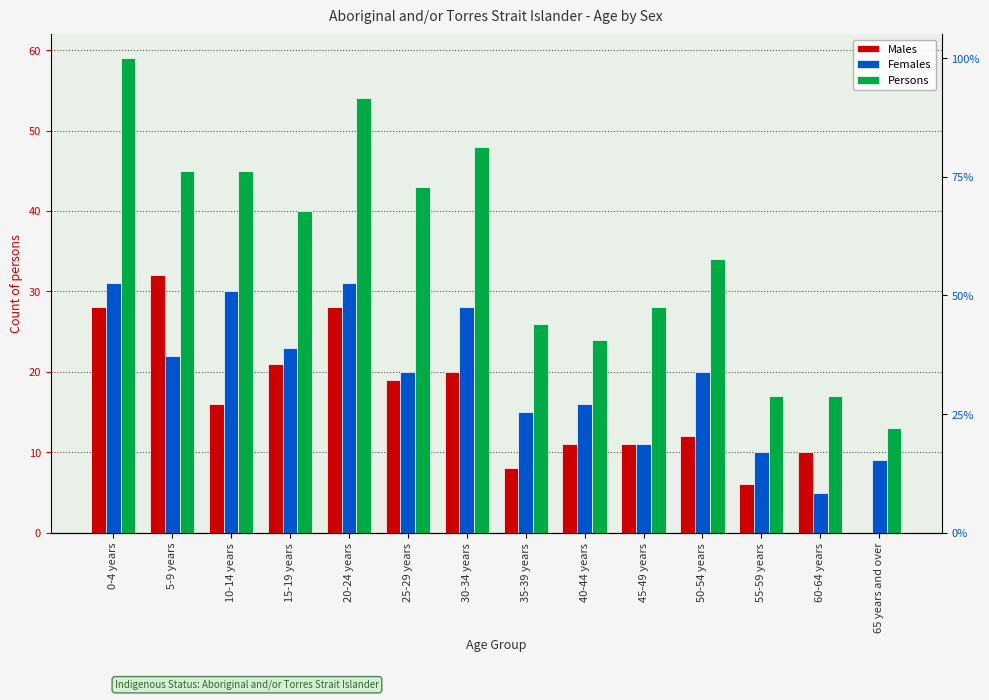

At which label does Males first exceed 16?

0-4 years